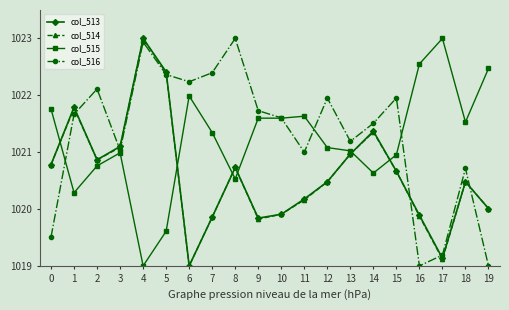

What is the total value across all series at 16?

4081.3